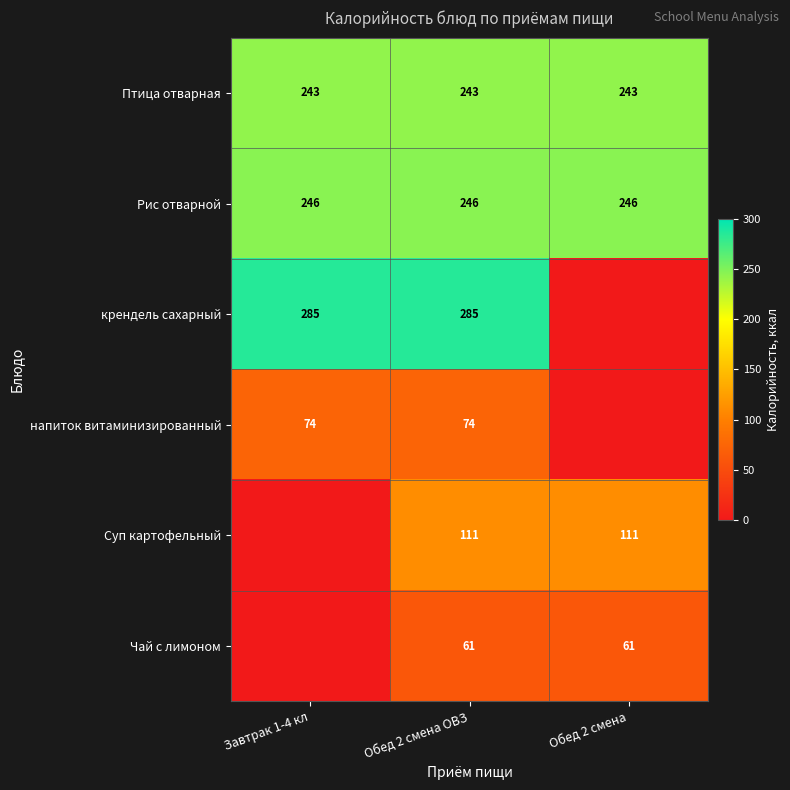

What is the spread (max minus min) of values at Обед 2 смена ОВЗ?

224